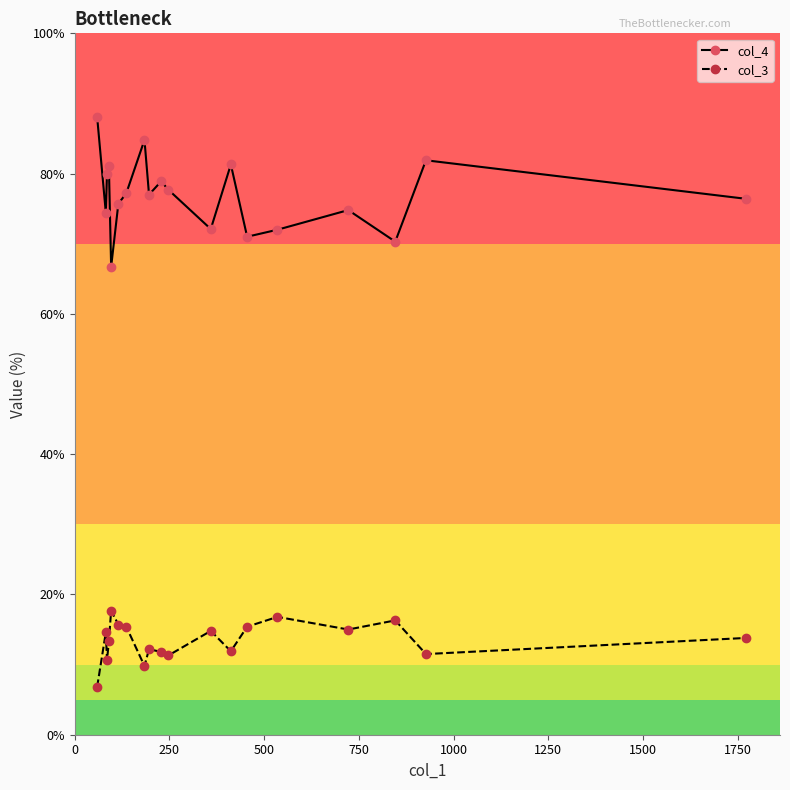

How many lines are shown in the chart?

2